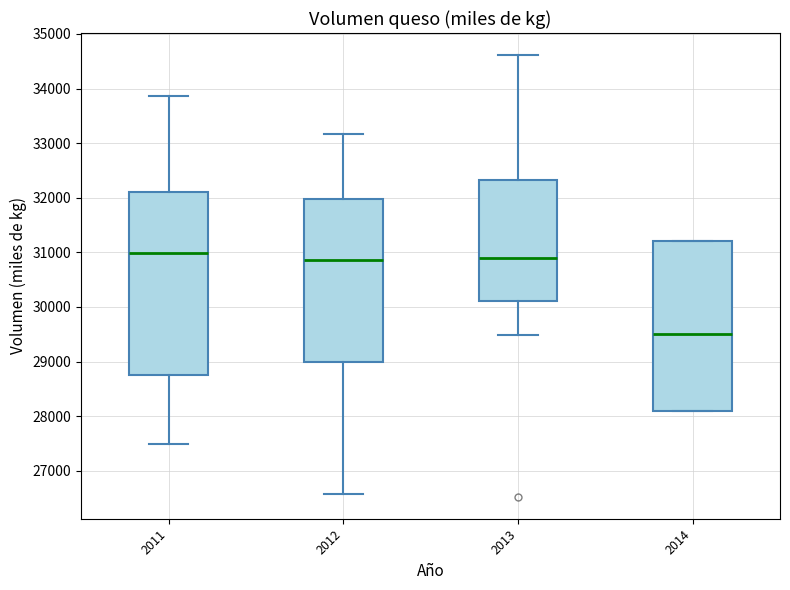

Reading left to right, transcribe this box plot: for each box, give where its median line is, the range the box spans, and where its two whiskers end, as read against the y-axis. The values are not printed on the chart, so give them approximately, as read against the axis.

2011: median 31000, box 28800 to 32100, whiskers 27500 to 33900
2012: median 30900, box 29000 to 32000, whiskers 26600 to 33200
2013: median 30900, box 30100 to 32300, whiskers 29500 to 34600
2014: median 29500, box 28100 to 31200, whiskers 28100 to 31200